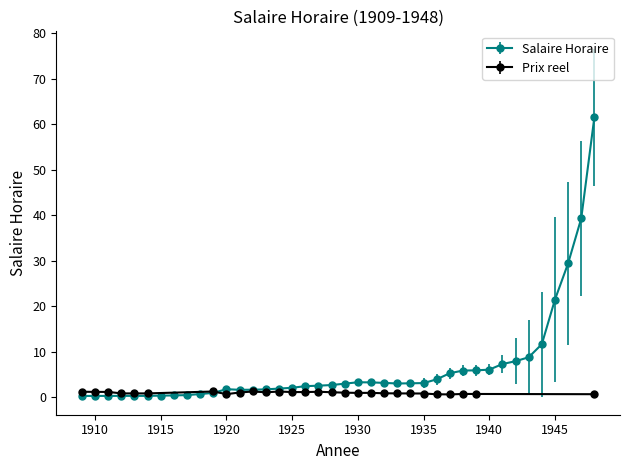

Is it true that the value at 1920 is 1.8?

True